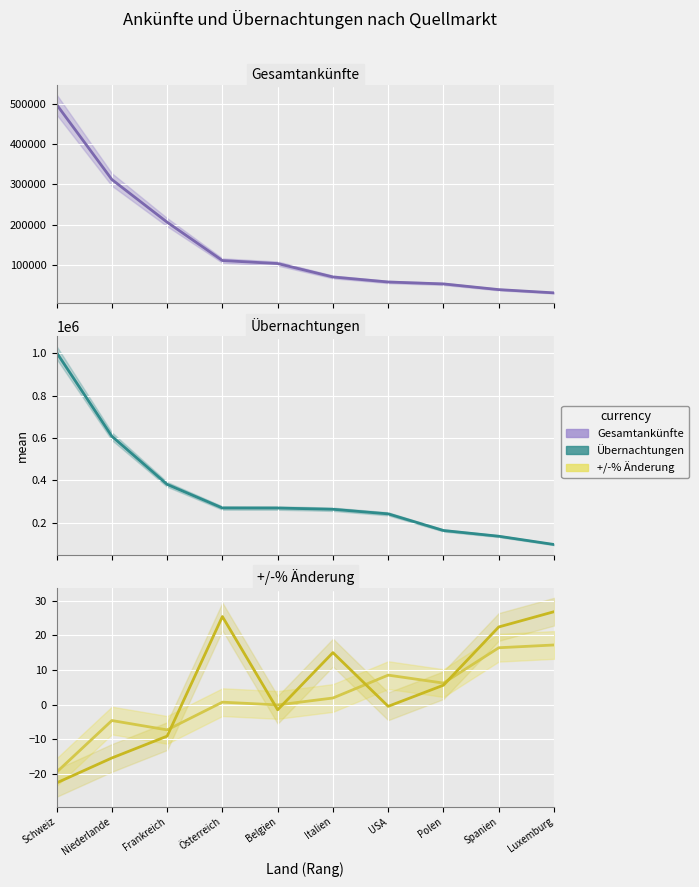

How many lines are shown in the chart?

4